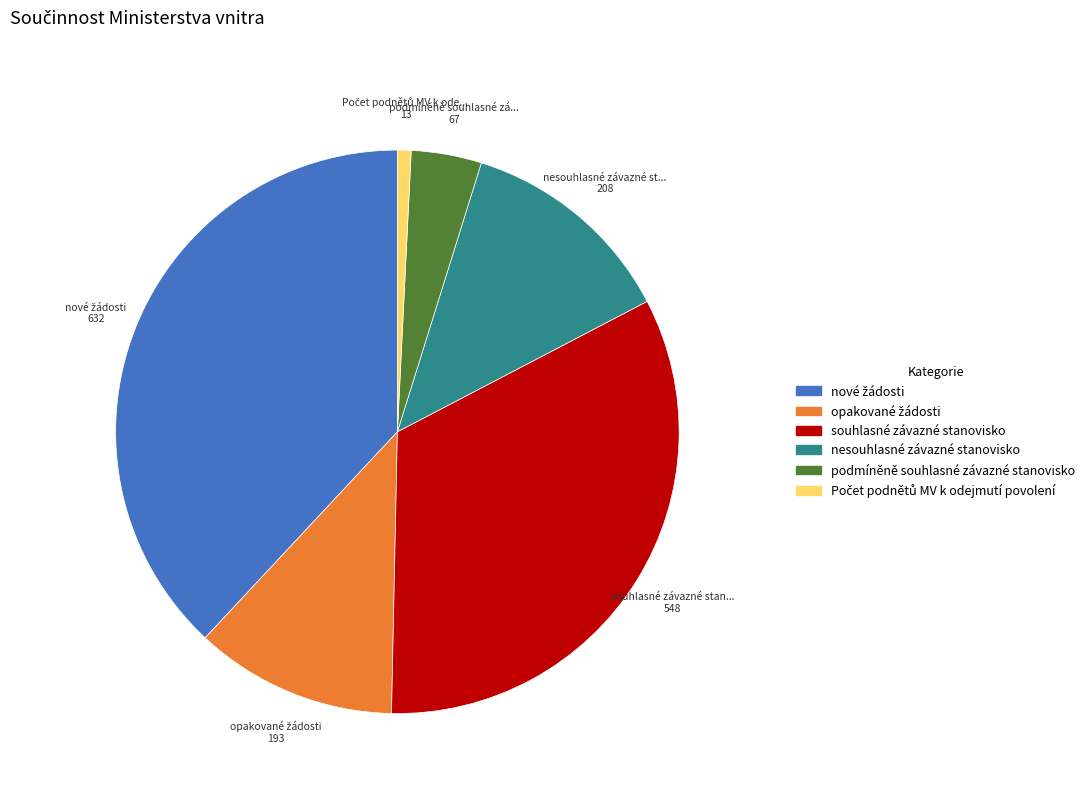

Is it true that podmíněně souhlasné závazné stanovisko is 4% of the pie?

True